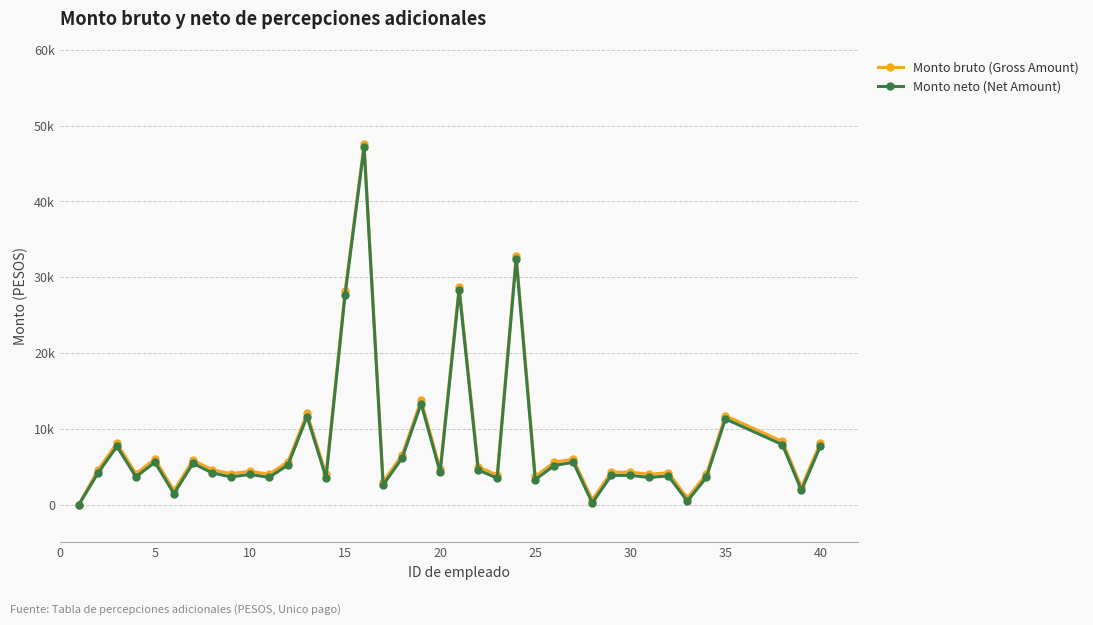

Does the chart have visible grid lines?

Yes